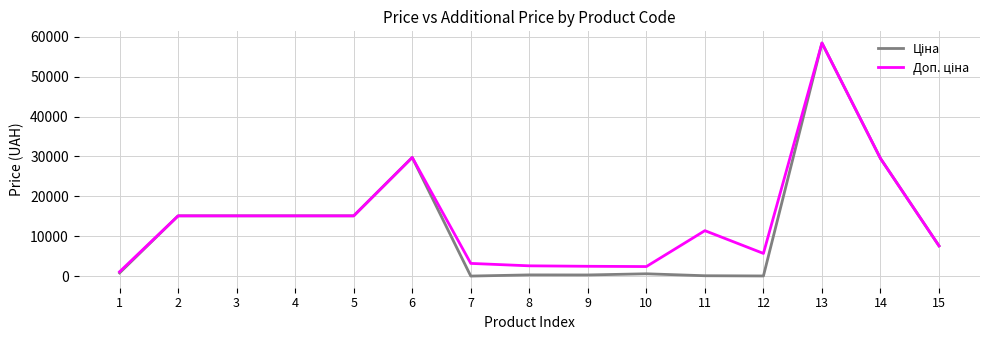

What is the difference between the highest and lowest values at 8?

2273.5